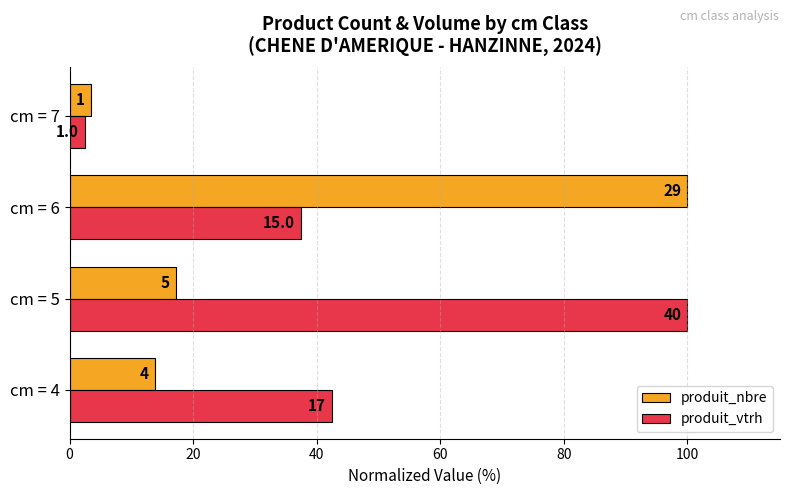

What are all the series names shown in the legend?

produit_nbre, produit_vtrh